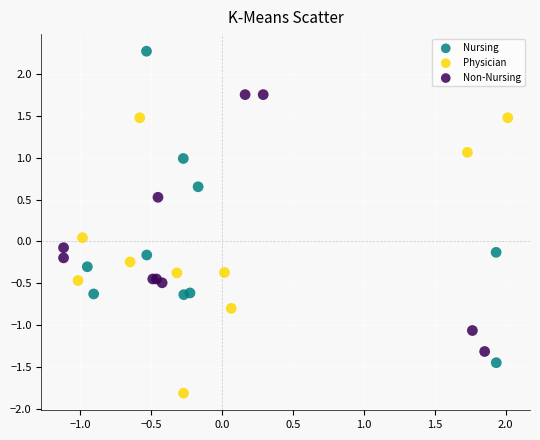

Which series has the largest Y range (max minus min)?

Nursing